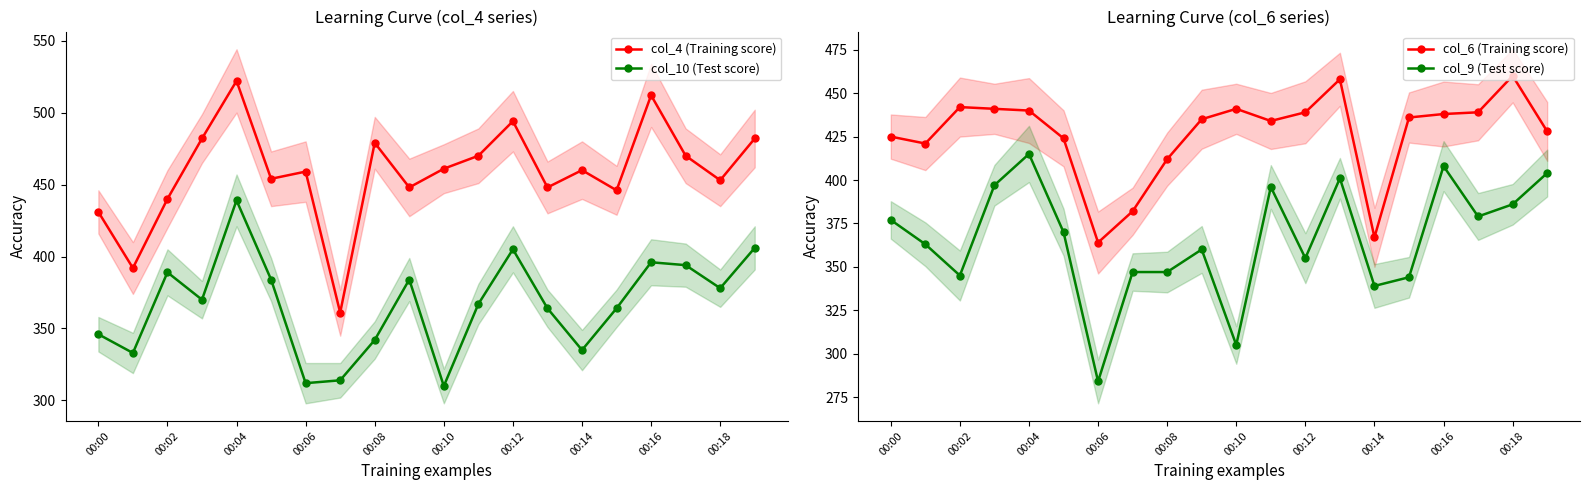

True or false: col_9 (Test score) and col_4 (Training score) cross at least once.

False